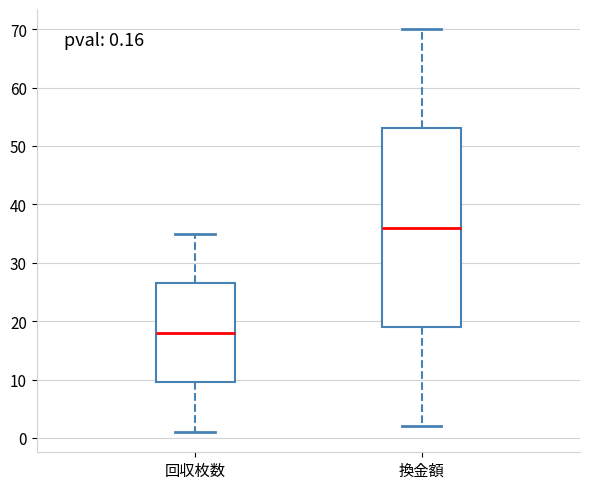

Comparing the boxes themselves (not the whiskers), which one is the tallest?

換金額